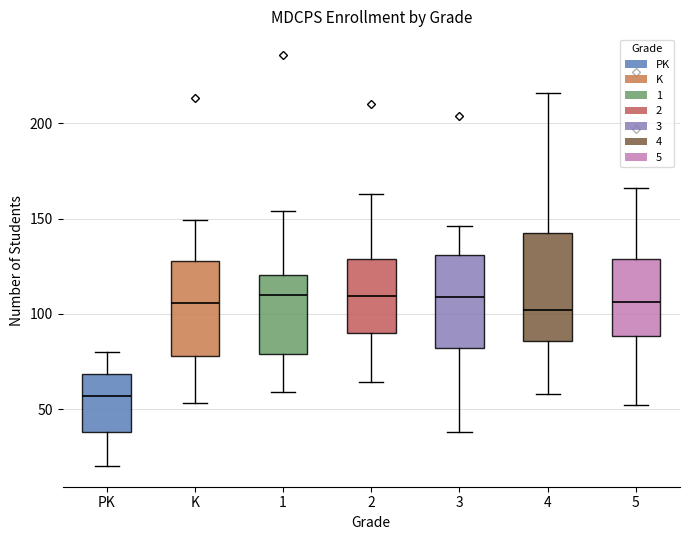

Where does the median line of the box for 4 sit on the y-axis? The values are not printed on the chart, so give them approximately, as read against the axis.

100